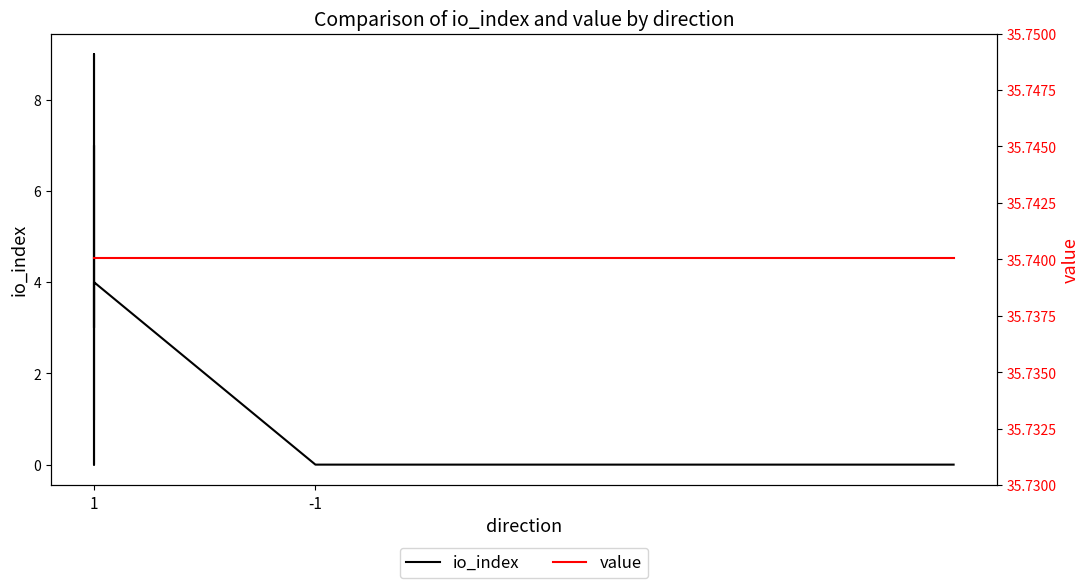

What is the sum of all value values?

714.8